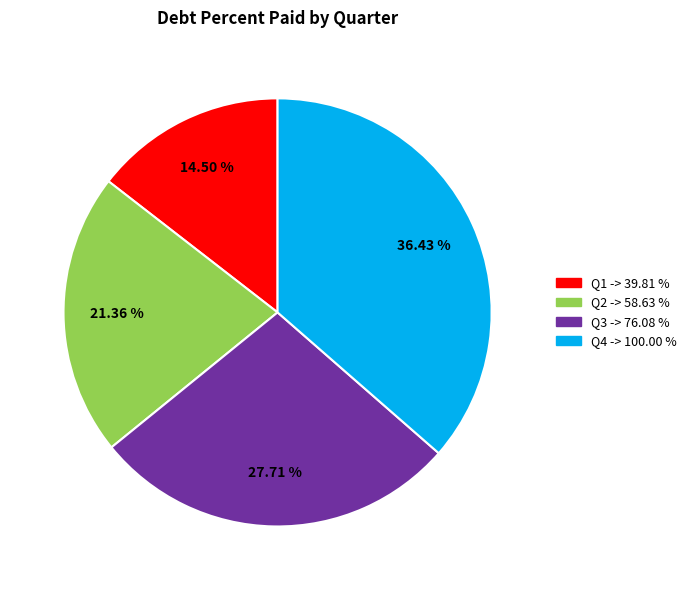

Is there a majority slice in this chart?

No